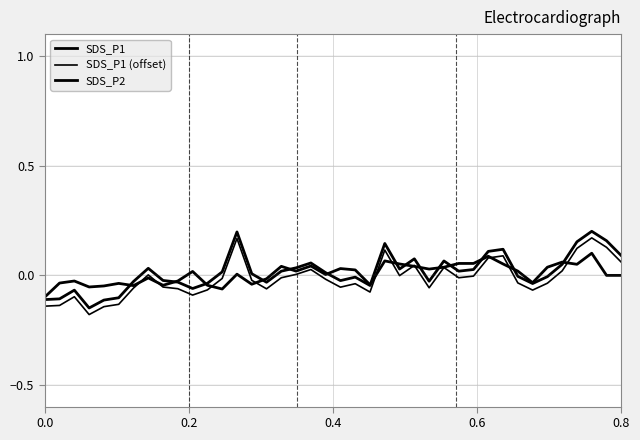

How many lines are shown in the chart?

3